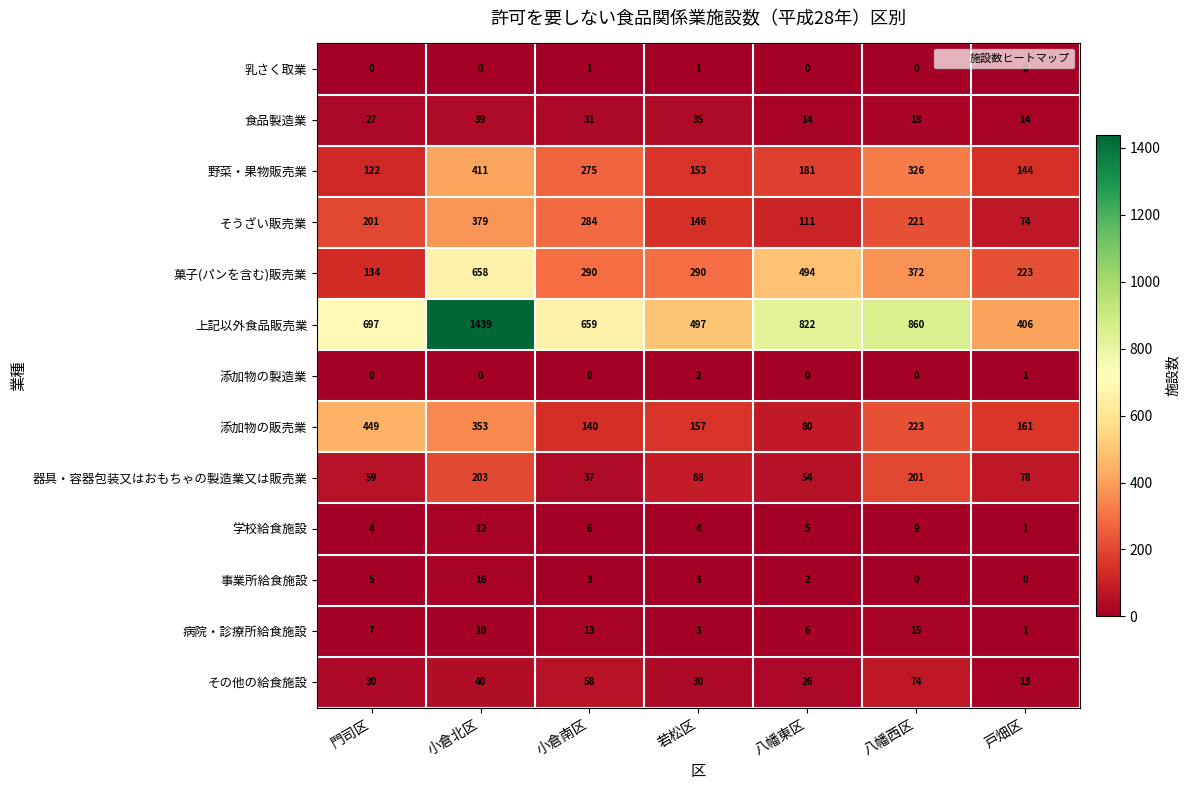

At how many categories does at least one series exceed 310?

7